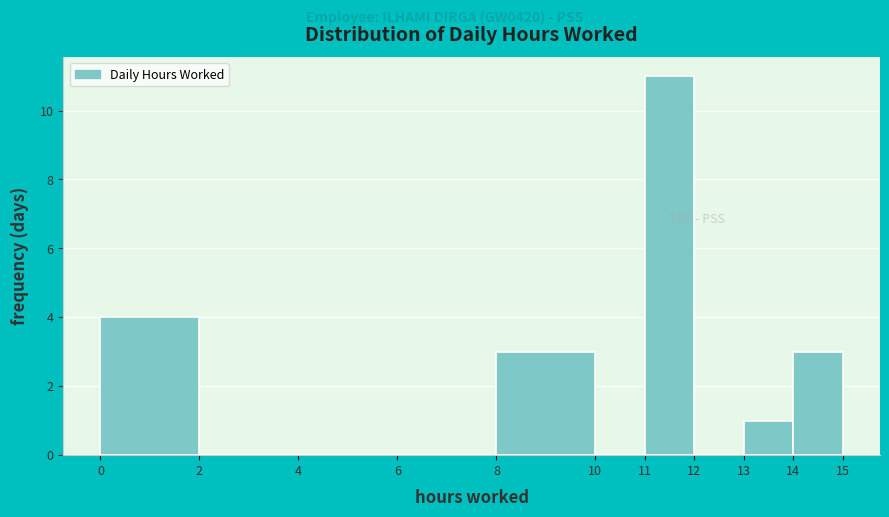

Reading left to right, transcribe this chart: for each bar, give the range it covers on the x-axis and its height. The values are not printed on the chart, so give them approximately, as read against the axis.

0 to 2: 4
2 to 4: 0
4 to 6: 0
6 to 8: 0
8 to 10: 3
10 to 11: 0
11 to 12: 11
12 to 13: 0
13 to 14: 1
14 to 15: 3